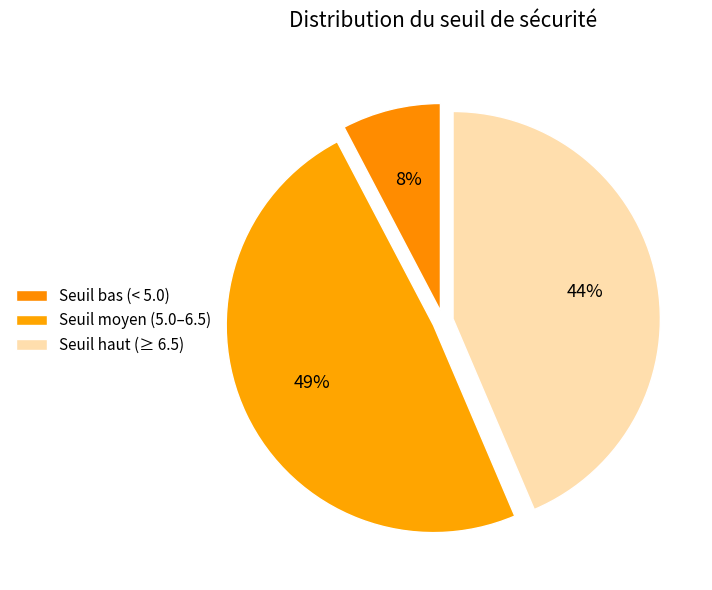

How many segments does this pie chart have?

3